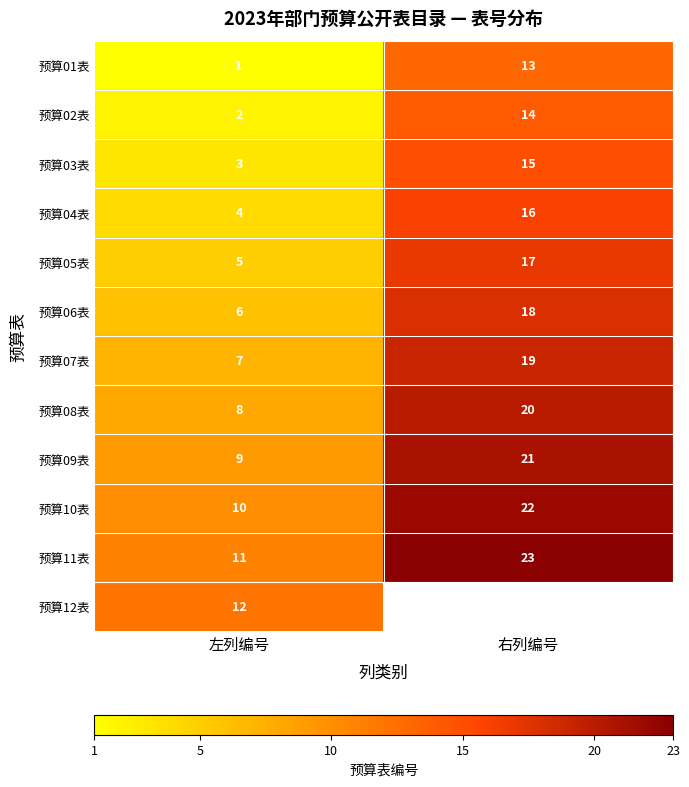

The 预算06表 series shows 11 at 左列编号. True or false?

False